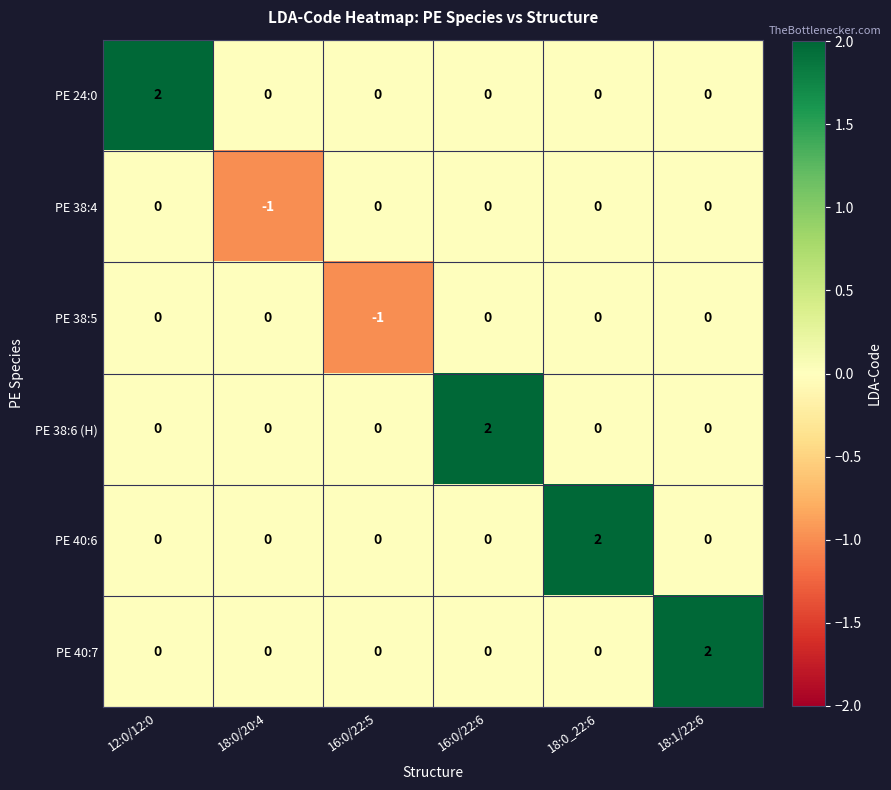

Which category has the lowest value in the PE 38:5 series?

16:0/22:5